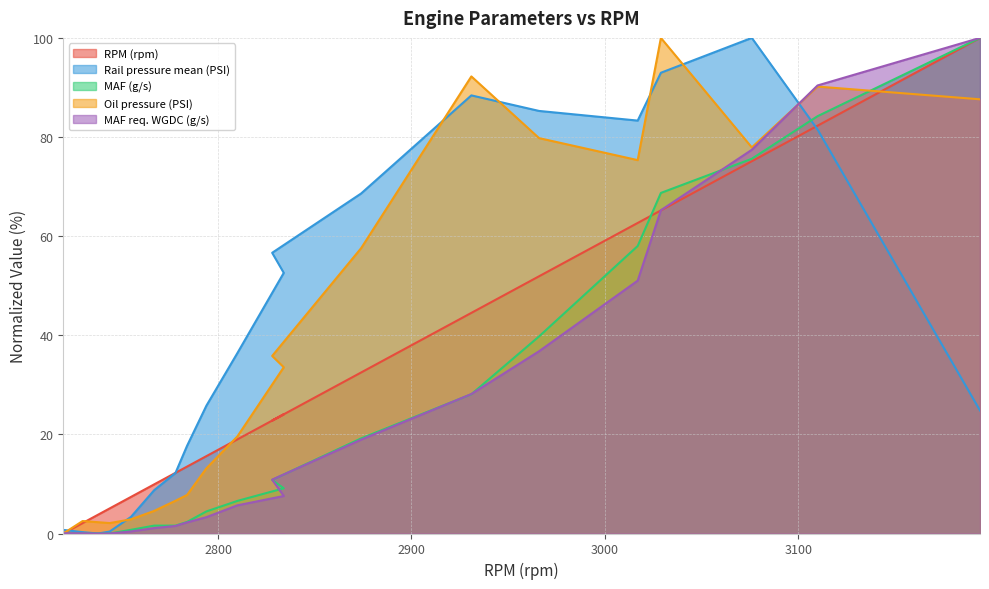

True or false: MAF req. WGDC (g/s) and RPM (rpm) cross at least once.

True